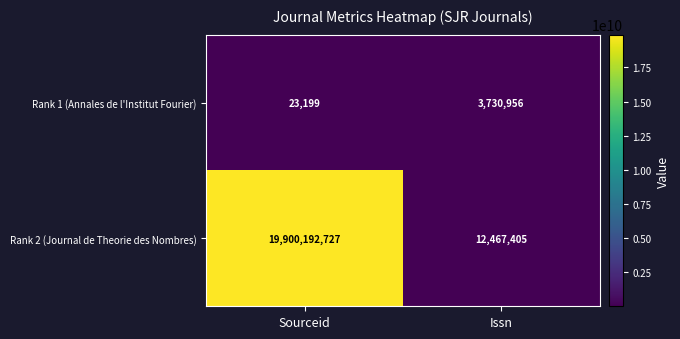

What is the approximate value of Rank 1 (Annales de l'Institut Fourier) at Sourceid, to the nearest 100?

23200